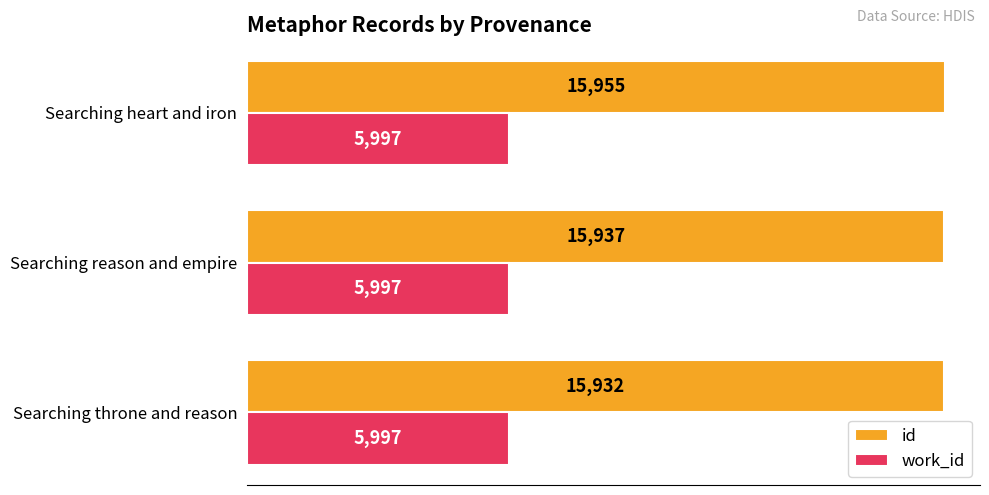

At Searching throne and reason, list the series in order from smallest to largest.

work_id, id